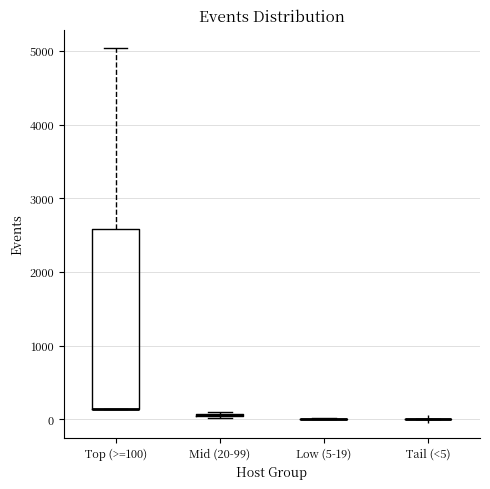

Comparing the boxes themselves (not the whiskers), which one is the tallest?

Top (>=100)